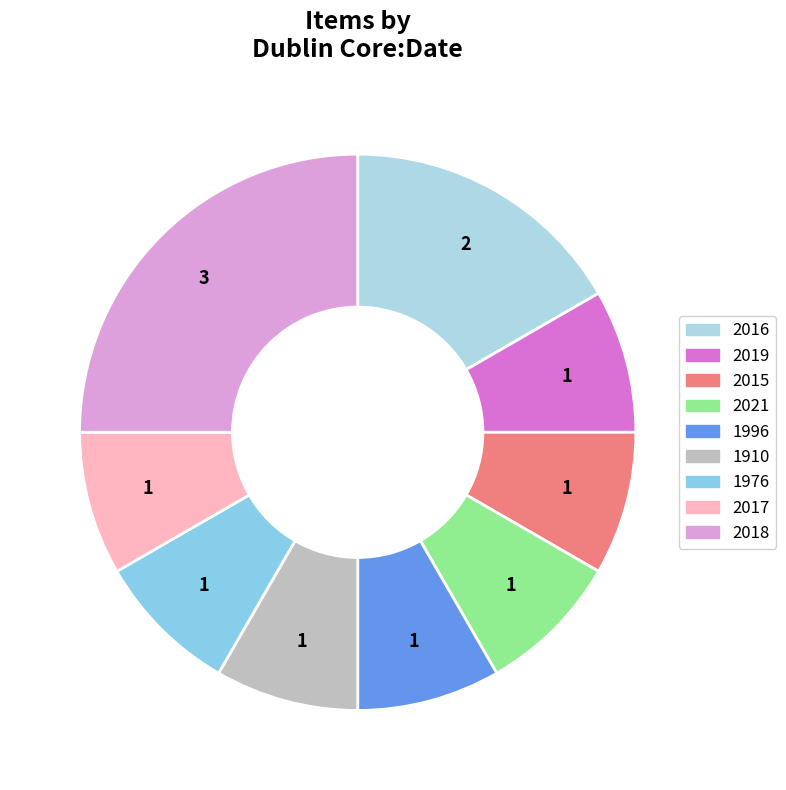

Does 2016 account for over 50% of the chart?

No